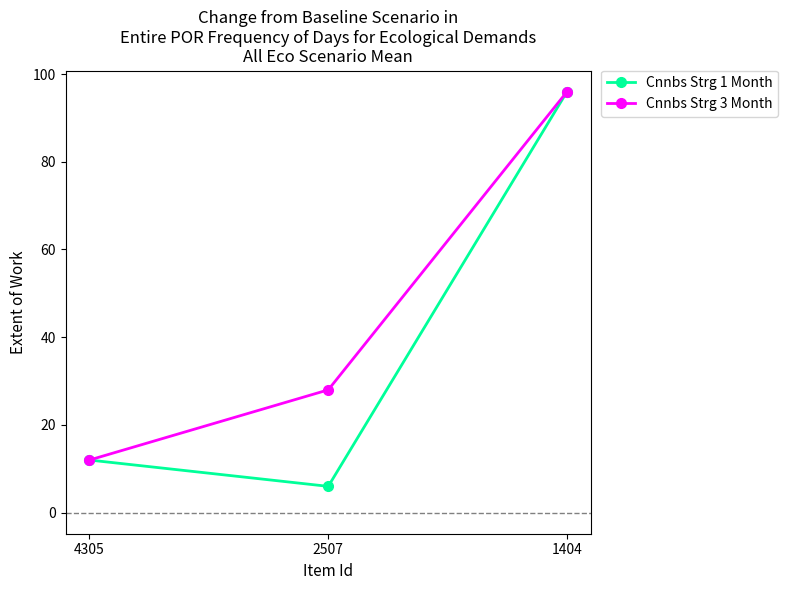

Rank the categories by Cnnbs Strg 1 Month value from lowest to highest.

2507, 4305, 1404